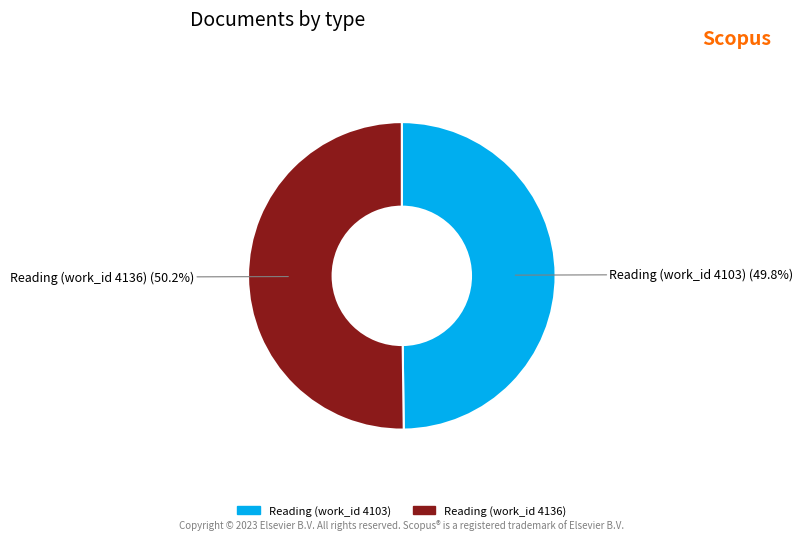

True or false: Reading (work_id 4103) accounts for 50% of the total.

True